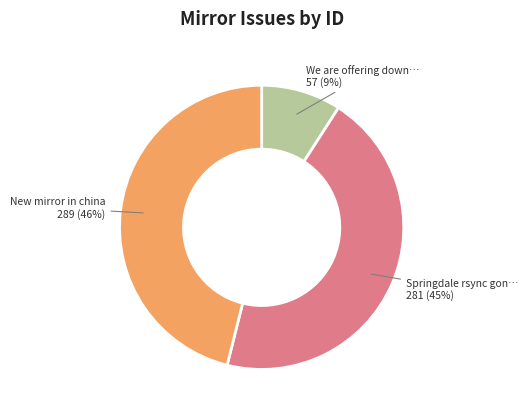

Is there a majority slice in this chart?

No